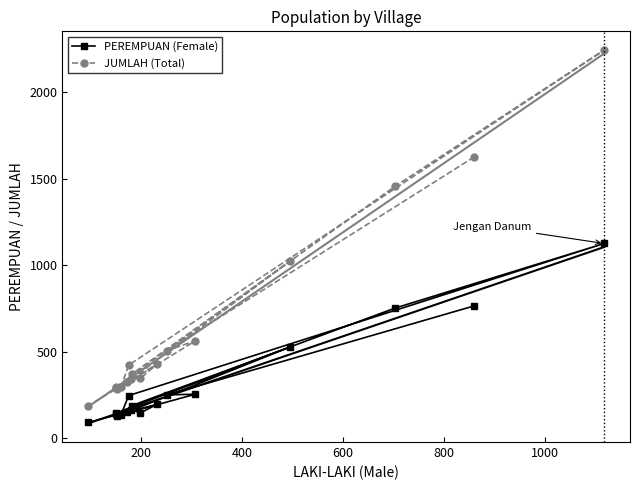

In JUMLAH (Total), how many points are higher than both neighbors (excluding endpoints)?

5